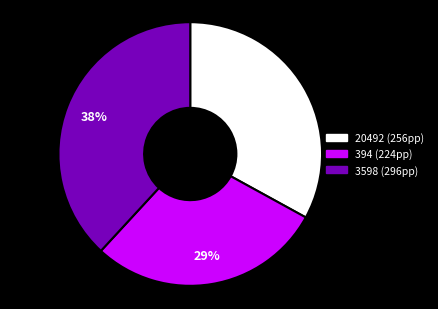

To the nearest percent, what is the difference between the 20492 and 394 slice percentages?

4%